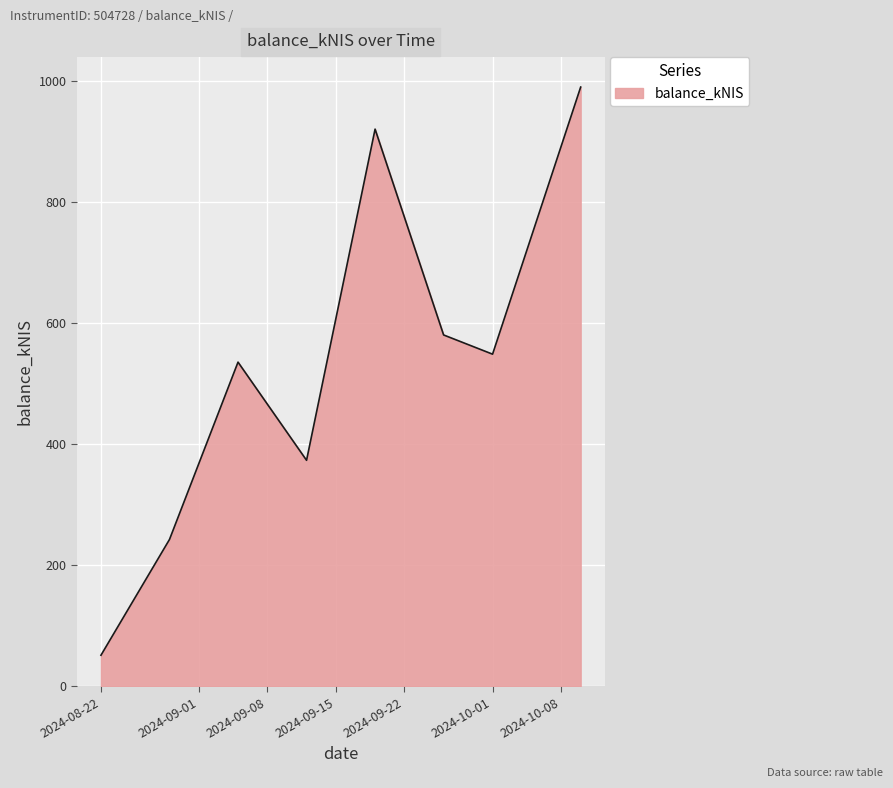

How many series are shown in this chart?

1